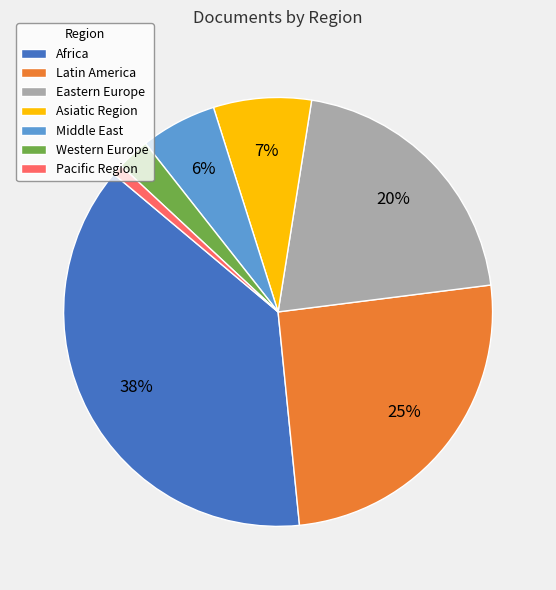

What percentage is the Asiatic Region slice, to the nearest percent?

7%